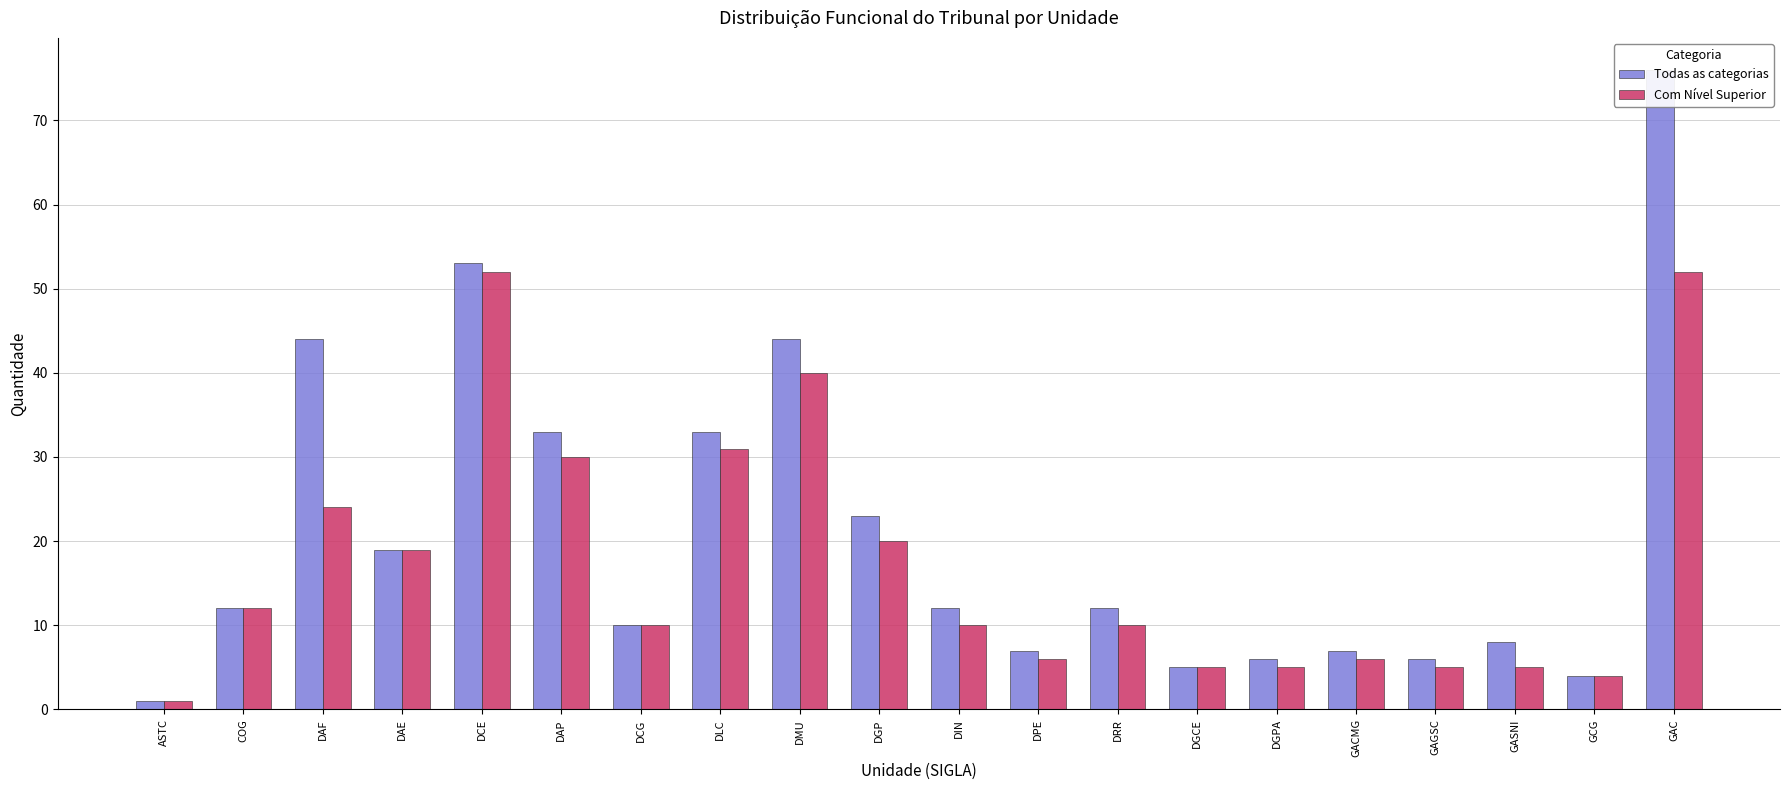

Which series has the widest spread of values?

Todas as categorias